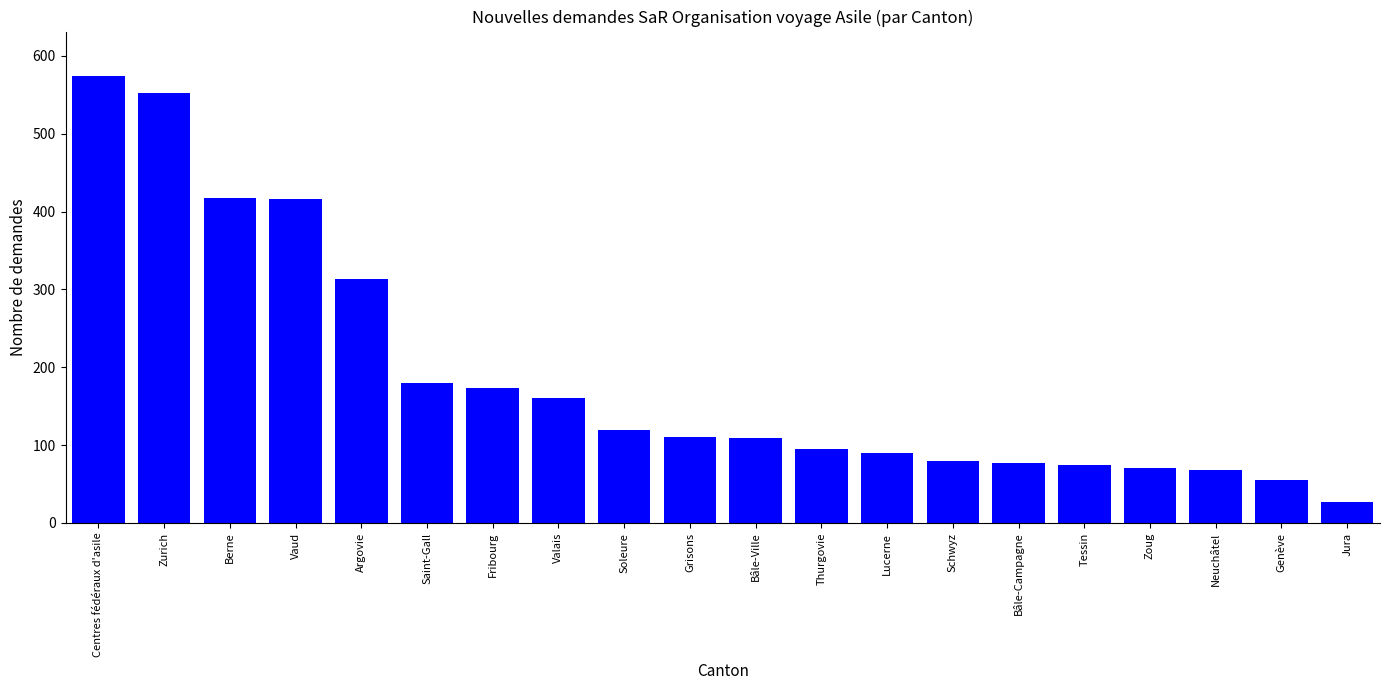

The value at Vaud is 627. True or false?

False